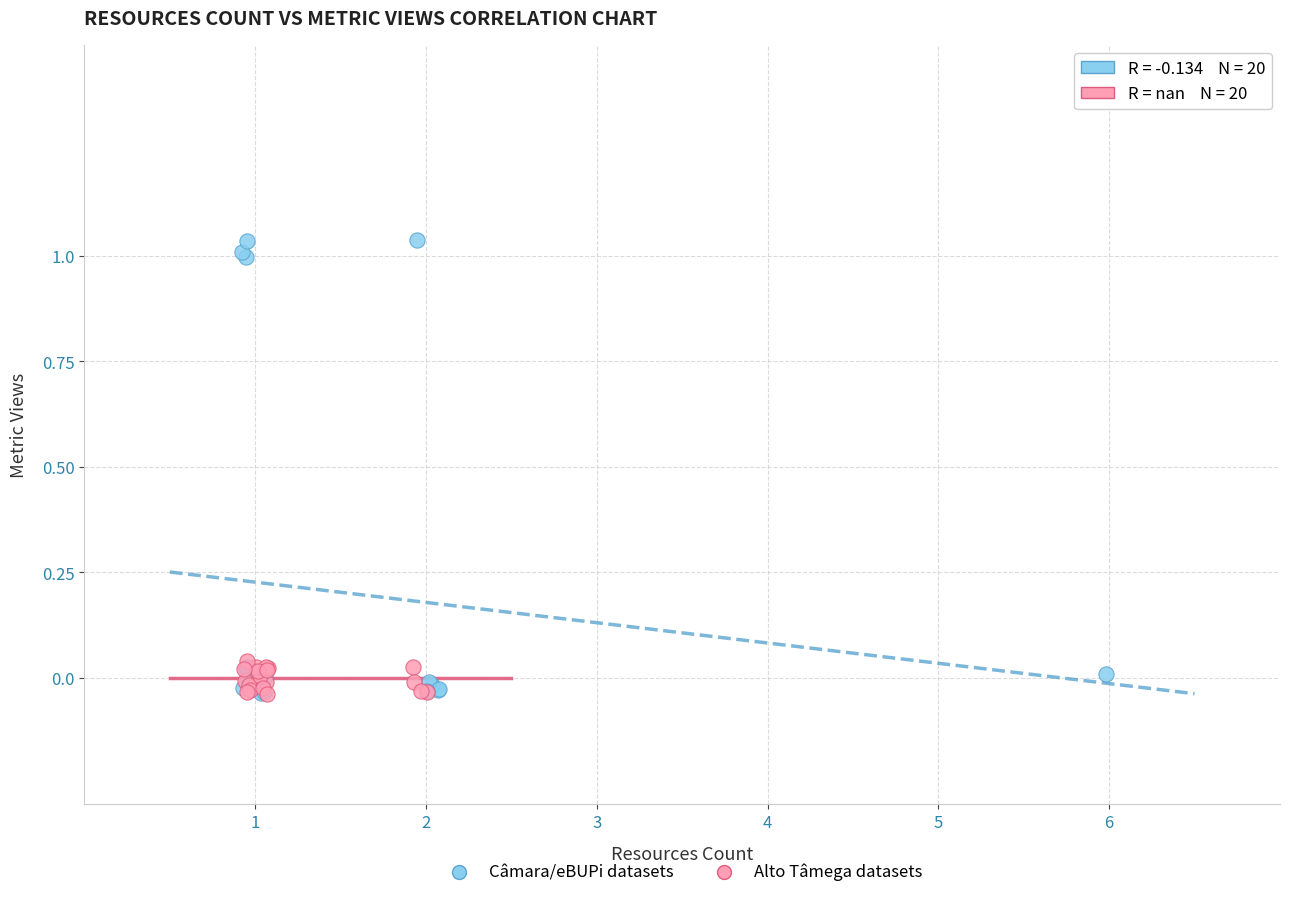

Which series reaches the maximum Y coordinate?

Câmara/eBUPi datasets